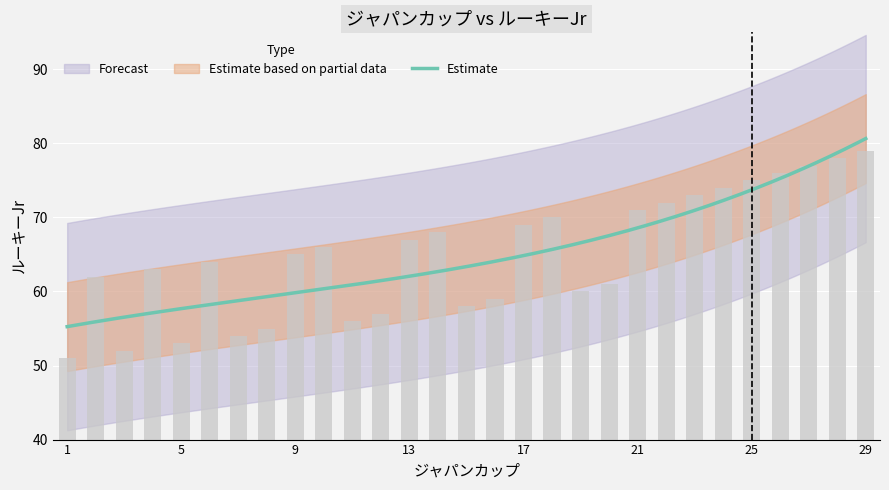

List the labels in order of value, smallest first.

1, 3, 5, 7, 8, 11, 12, 15, 16, 19, 20, 2, 4, 6, 9, 10, 13, 14, 17, 18, 21, 22, 23, 24, 25, 26, 27, 28, 29